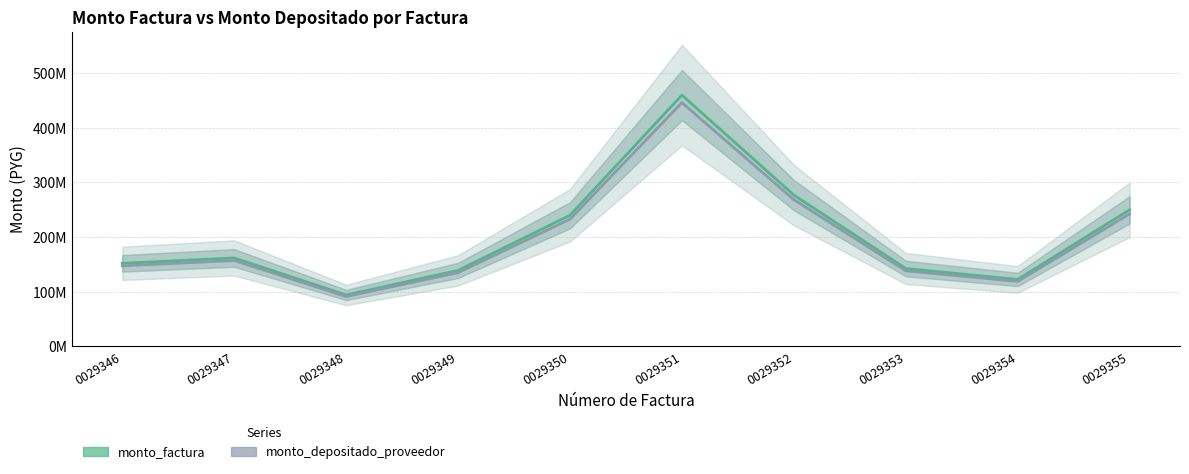

What is the average value of the monto_factura series?

203842000